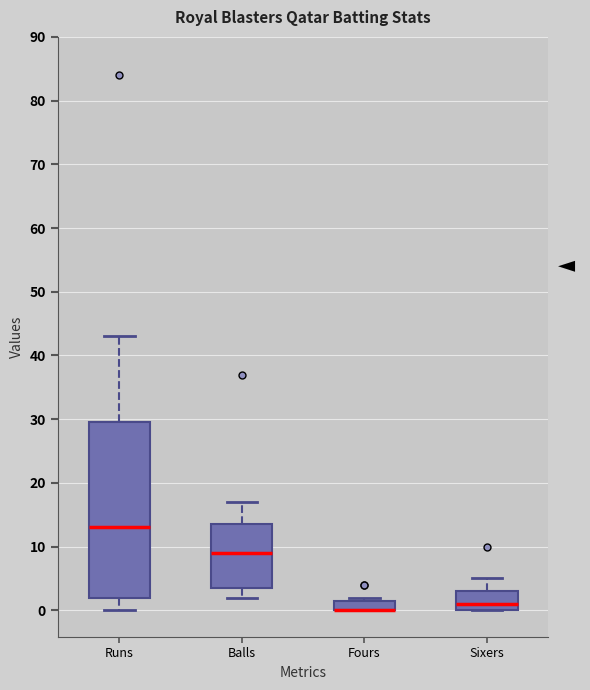

Comparing the boxes themselves (not the whiskers), which one is the tallest?

Runs